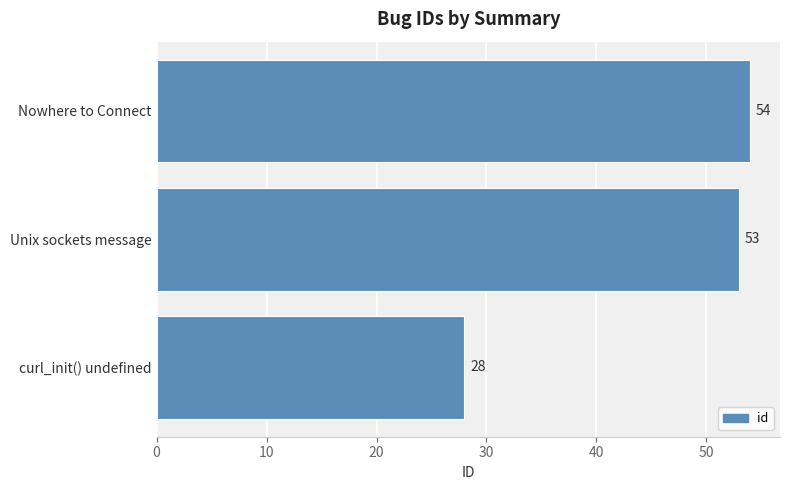

Rank the categories by value from lowest to highest.

curl_init() undefined, Unix sockets message, Nowhere to Connect